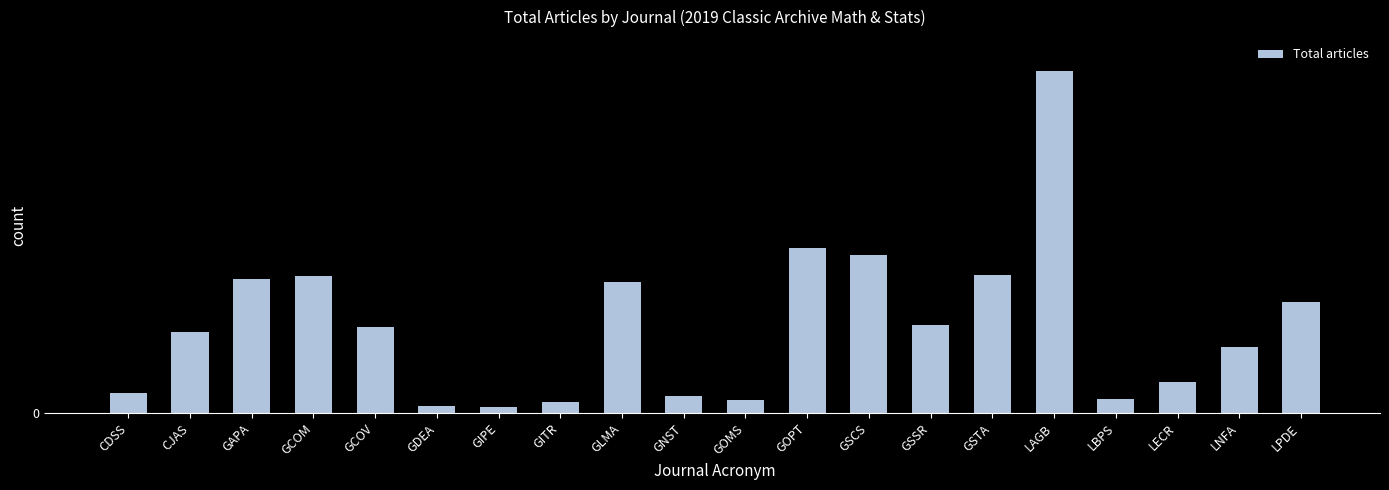

What is the ratio of the value at LAGB to the value at GIPE?

53.5